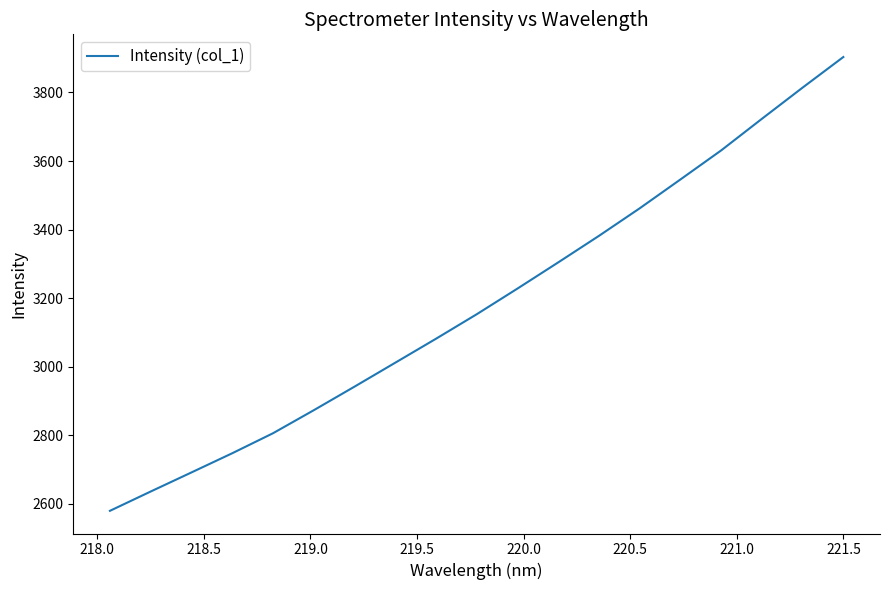

What is the minimum value shown in the chart?

2579.6